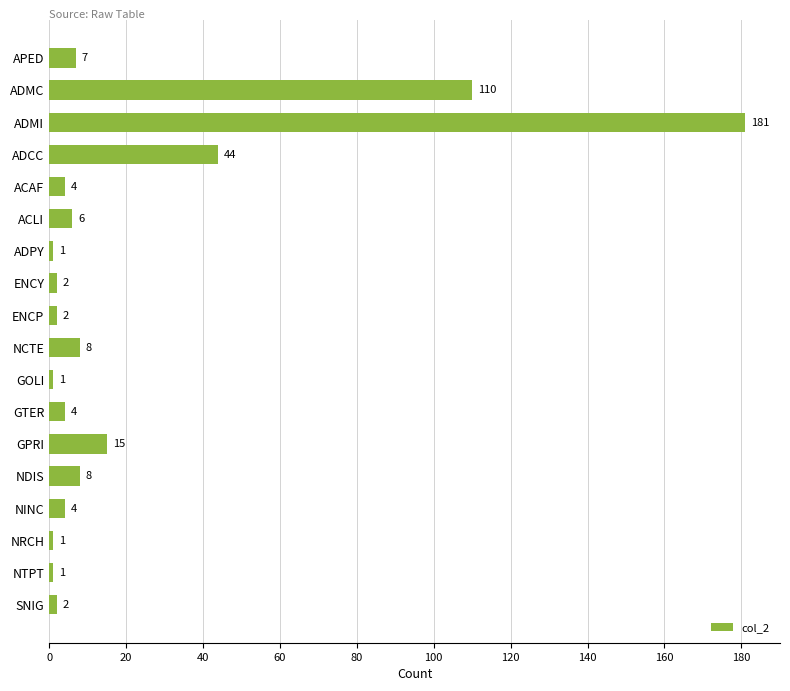

The value at NINC is 4. True or false?

True